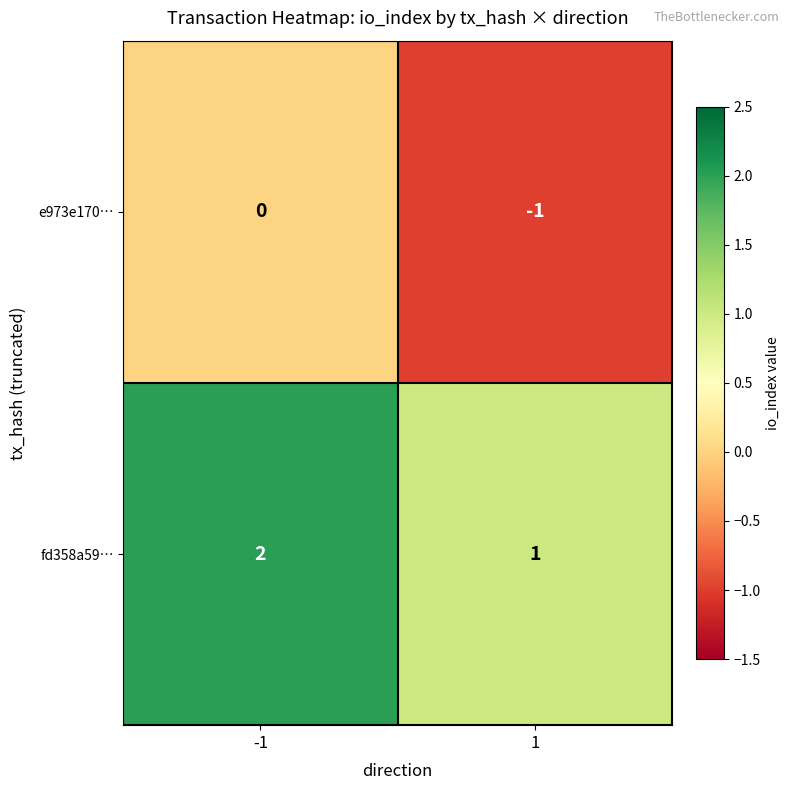

Reading left to right, extract all data points from this chart.

e973e170…: -1=0	1=-1
fd358a59…: -1=2	1=1